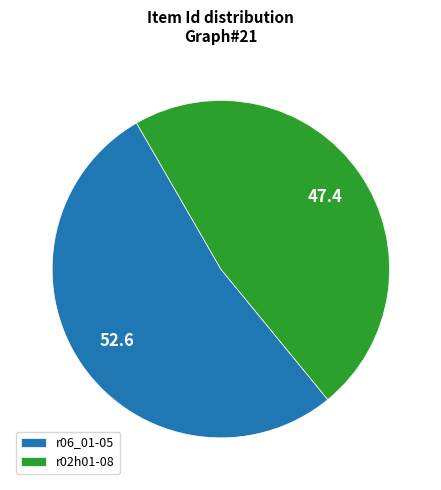

Combined, do r02h01-08 and r06_01-05 account for over 50%?

Yes